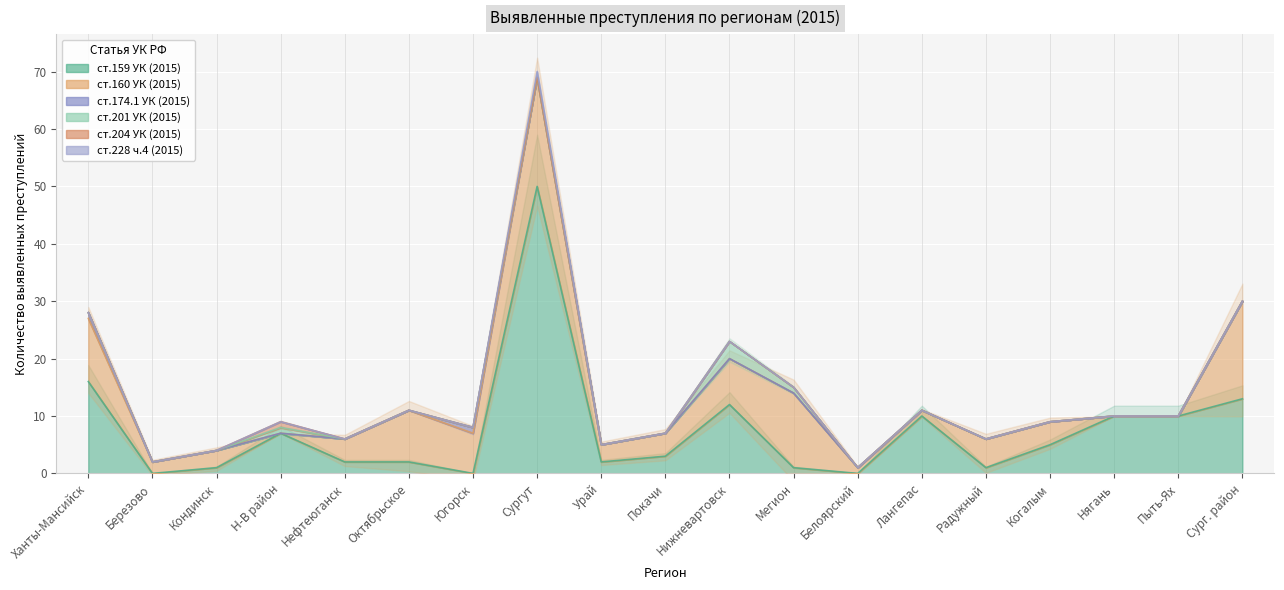

How many data points does each series have?

19